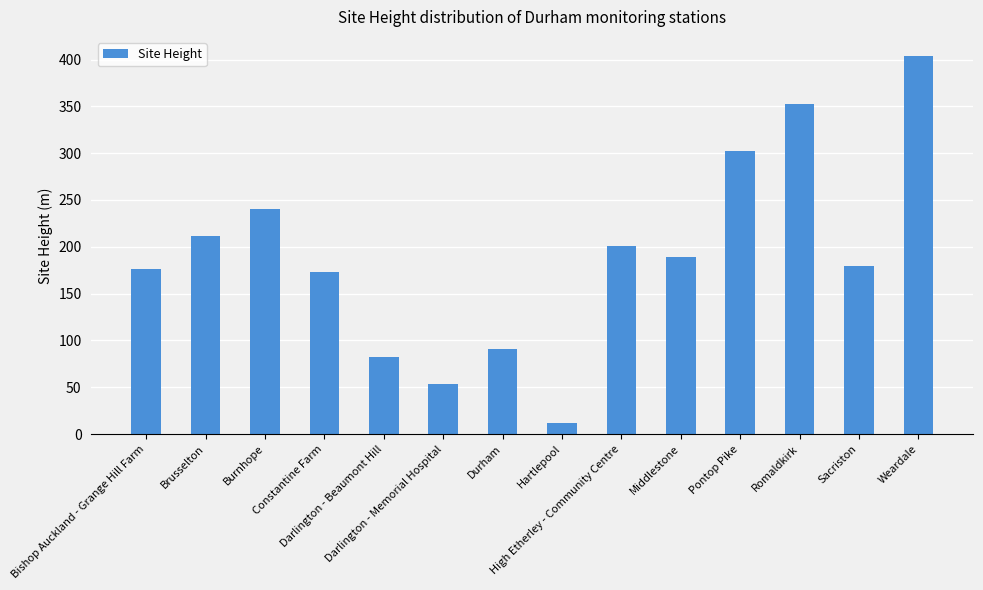

At which label does the data first exceed 189?

Brusselton